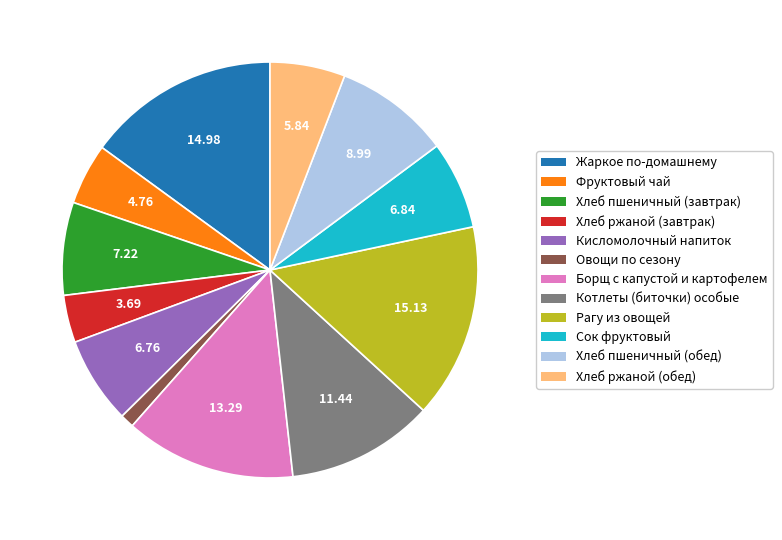

How many slices are in this pie chart?

12